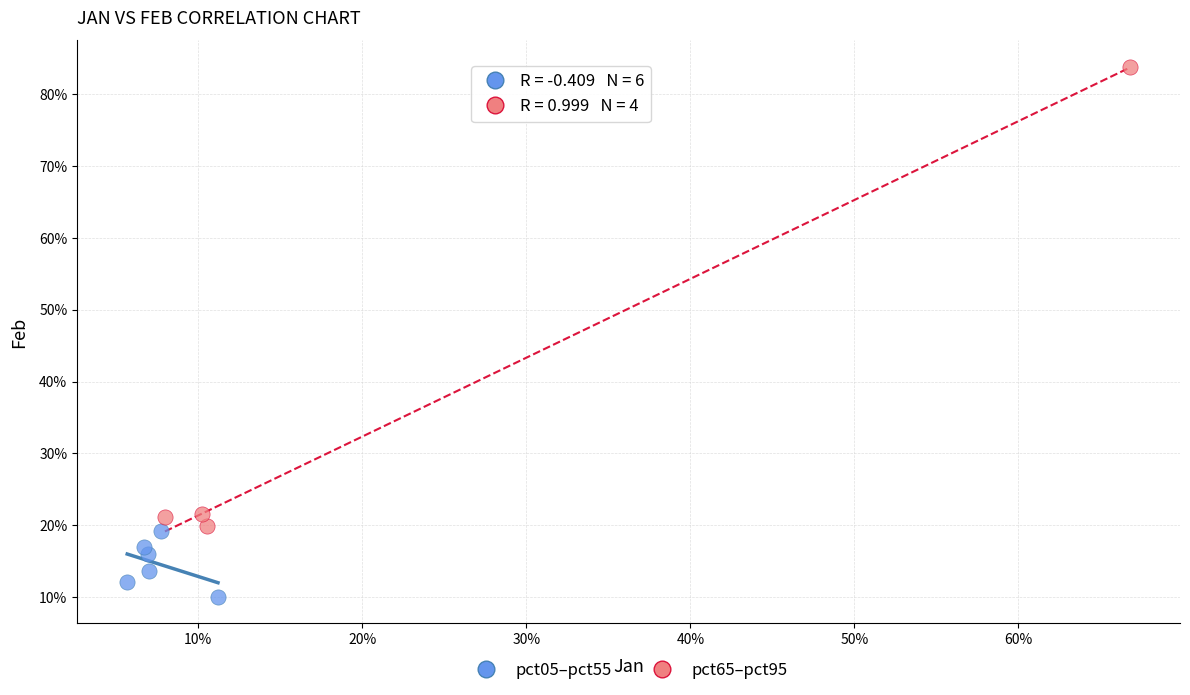

What are all the series names shown in the legend?

pct05–pct55, pct65–pct95